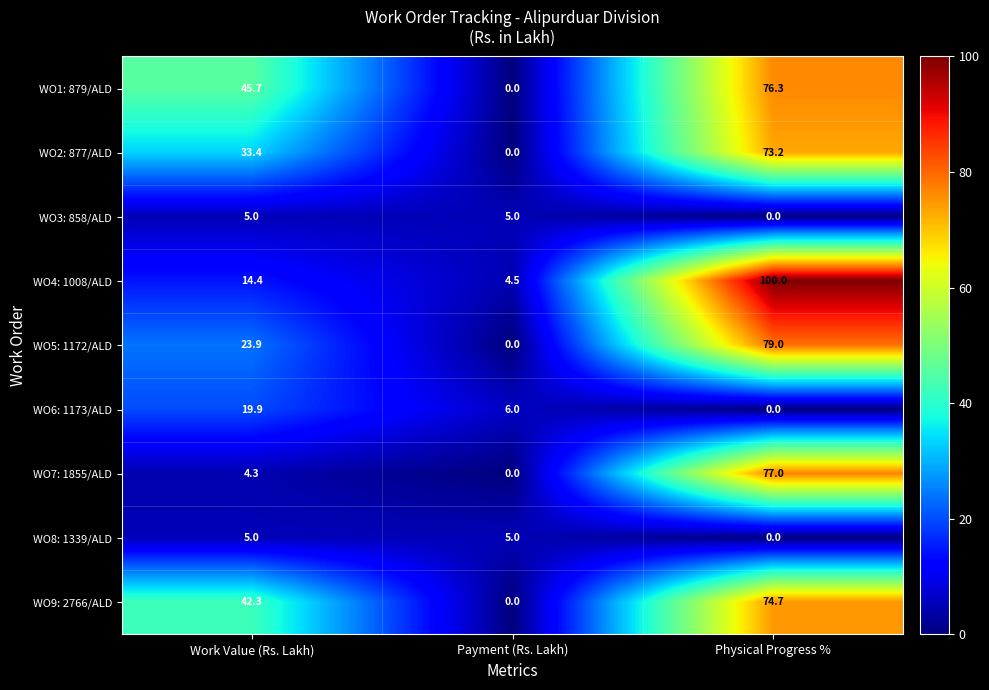

At which label is WO8: 1339/ALD closest to 2?

Physical Progress %